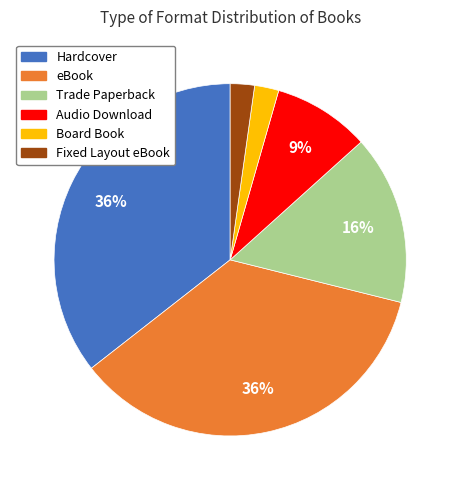

Do eBook and Hardcover together represent more than half of the pie?

Yes